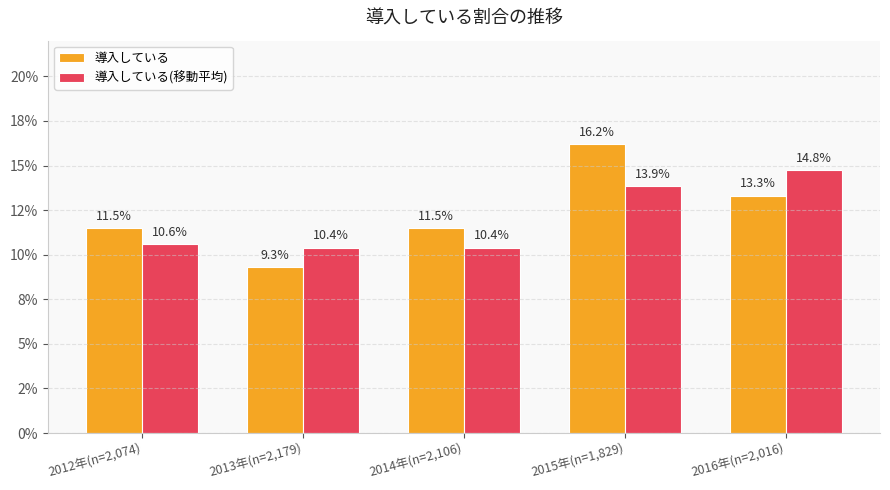

How many 導入している values are between 0 and 1?

5